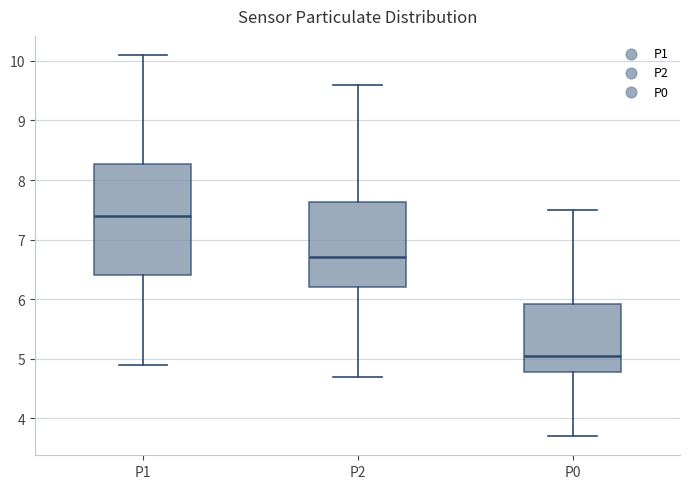

Which box is the tallest, from its lower edge to its upper edge?

P1